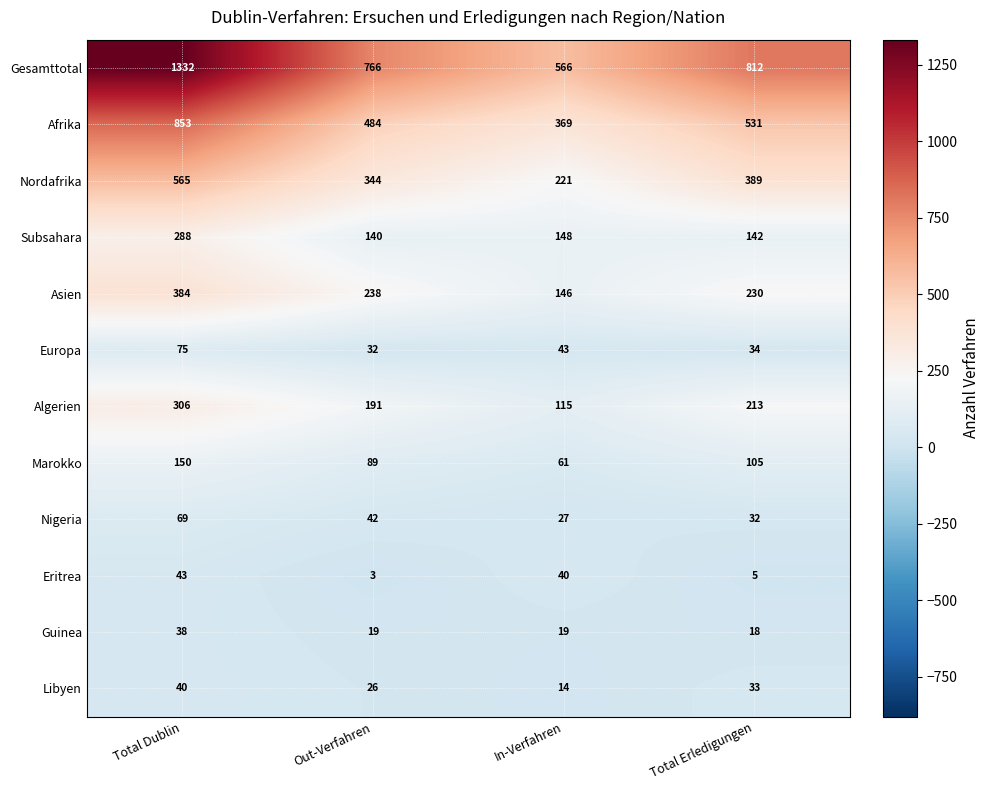

What is the greatest value displayed?

1332